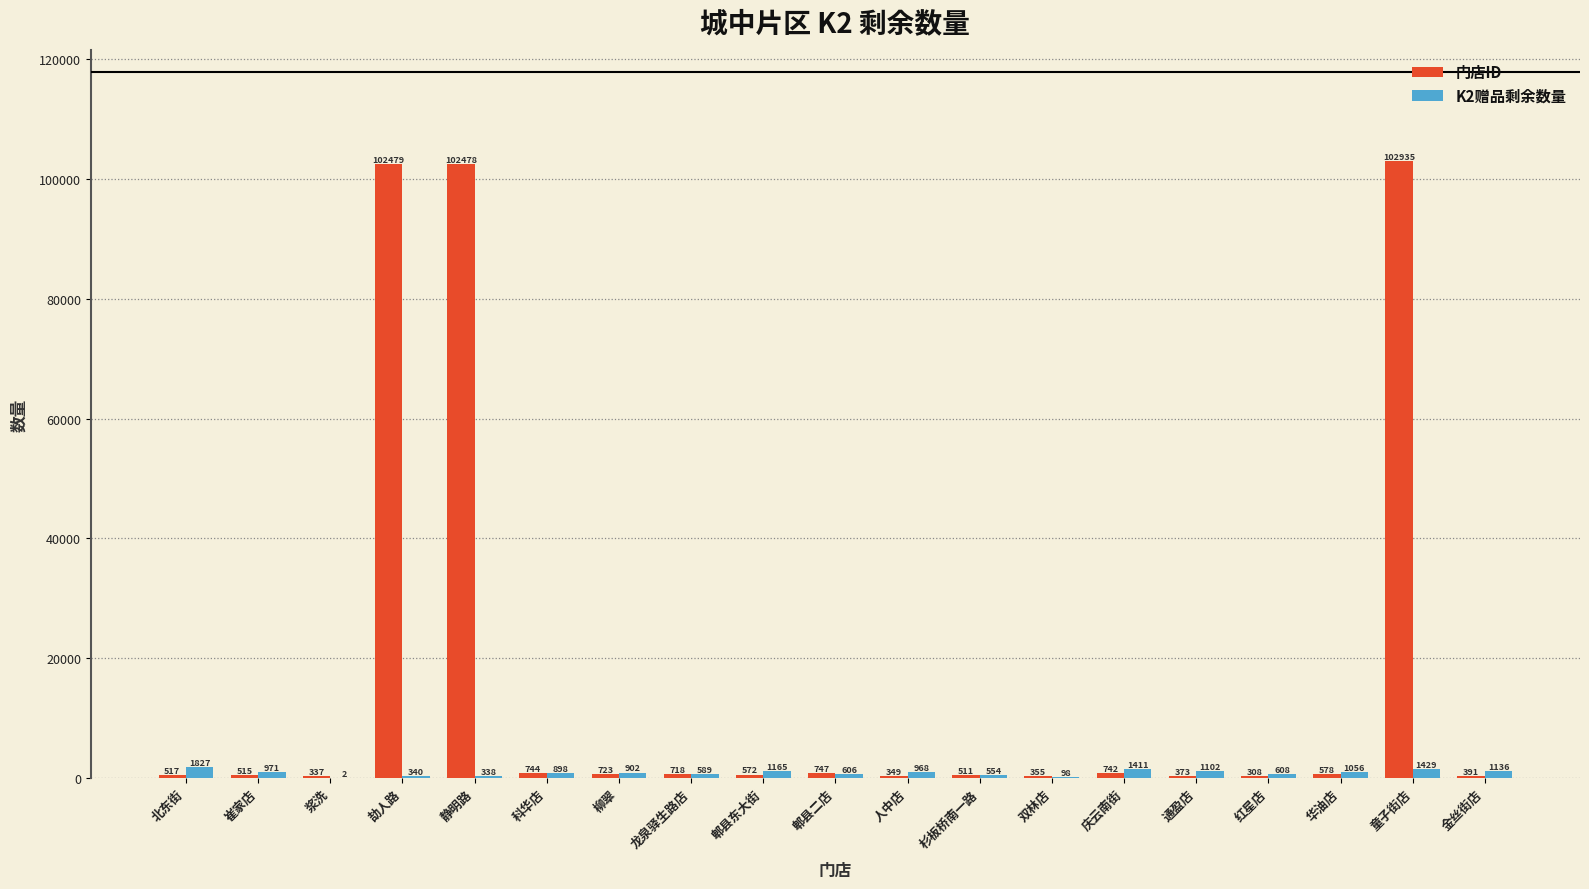

What are all the series names shown in the legend?

门店ID, K2赠品剩余数量